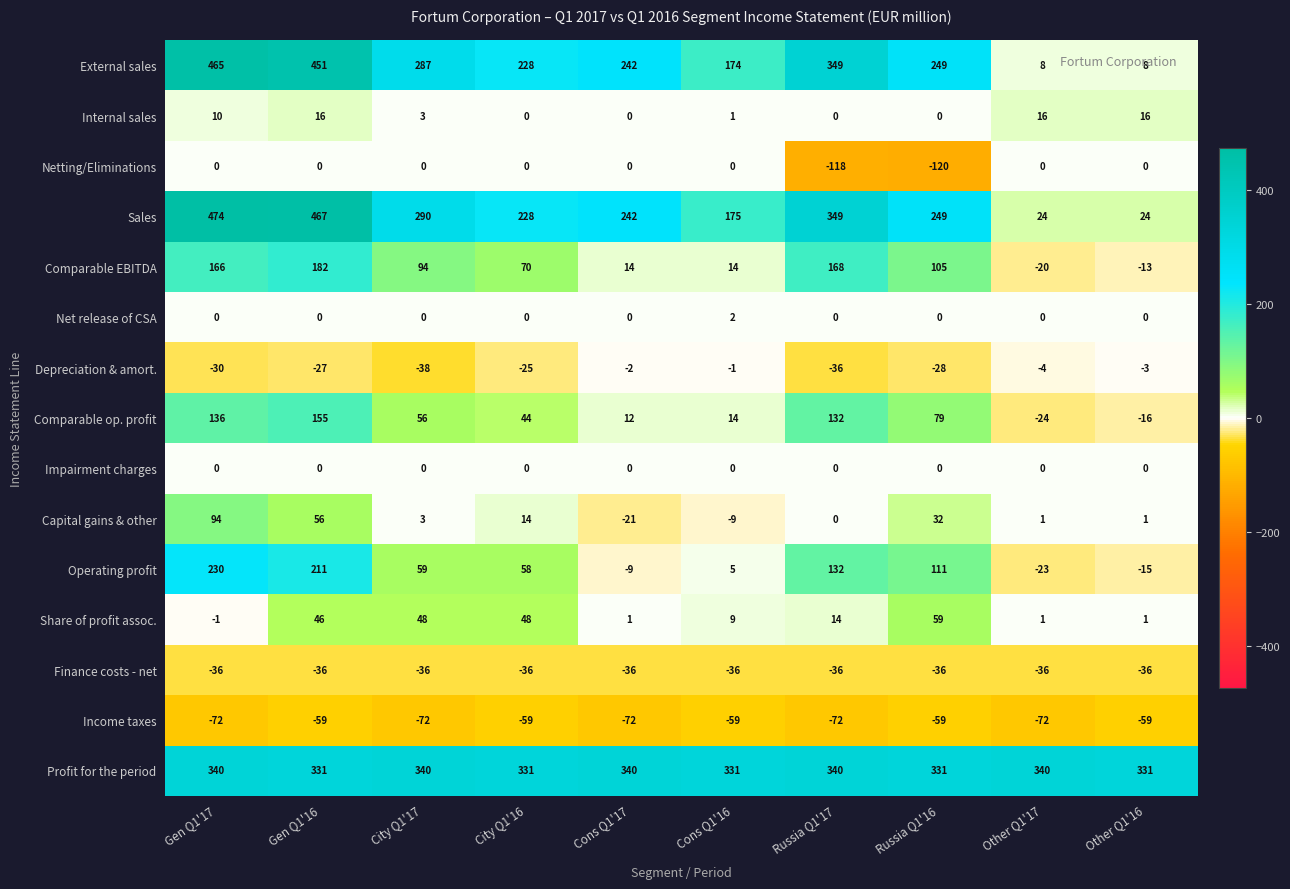

Where is Netting/Eliminations nearest to the value -60?

Russia Q1'17